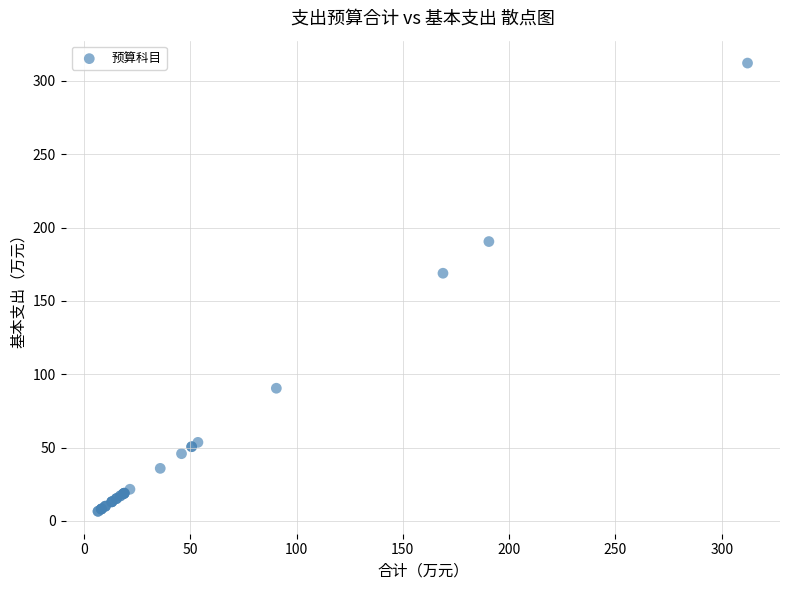

What Y value in the scatter plot is closest to 159?

168.9